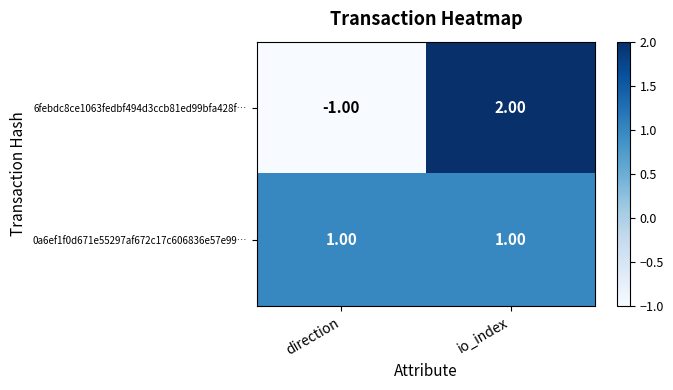

Where is 6febdc8ce1063fedbf494d3ccb81ed99bfa428f… nearest to the value 0?

direction